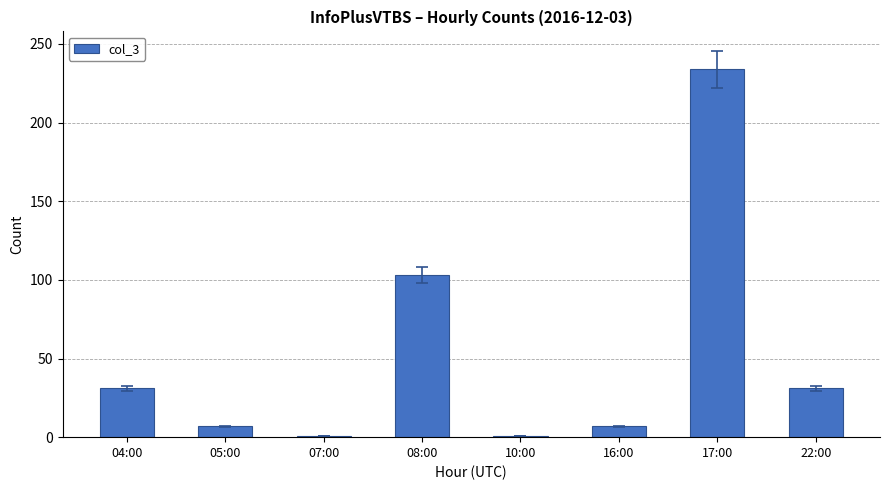

What is the label of the 7th bar from the right?

05:00